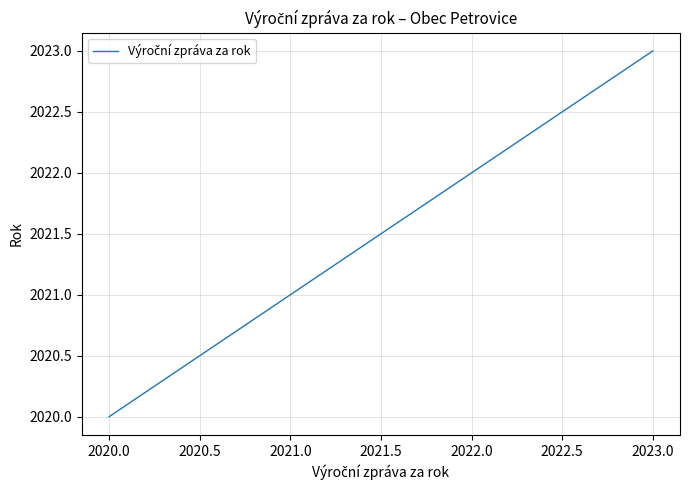

Reading left to right, what are all the values shown in this chart?

2020	2021	2022	2023